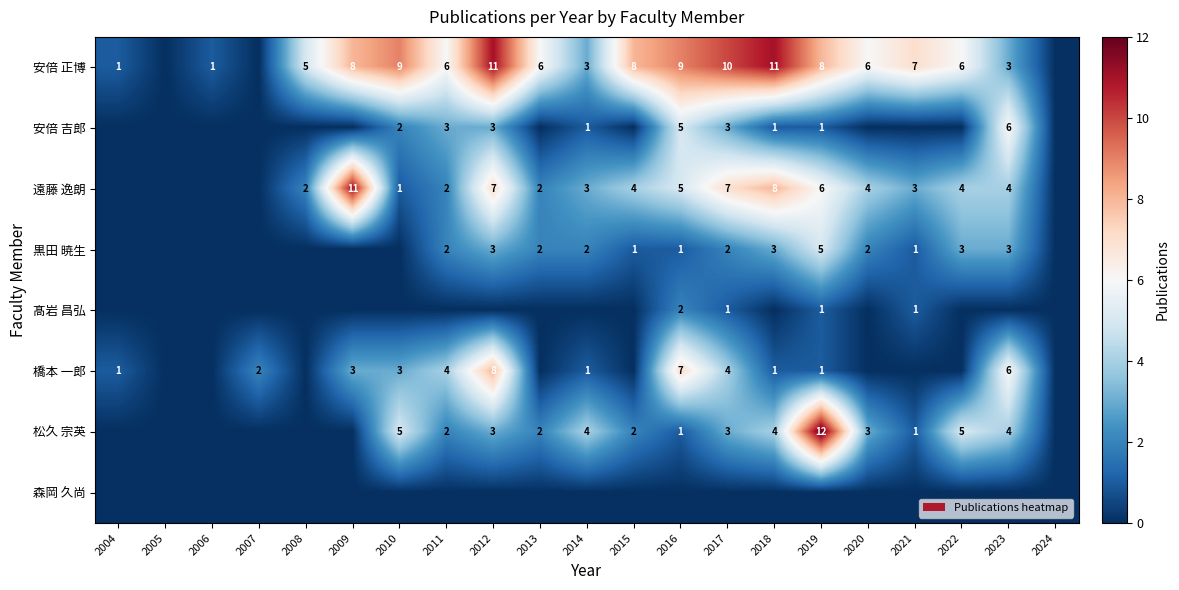

Is it true that 松久 宗英 equals 2 at 2011?

True